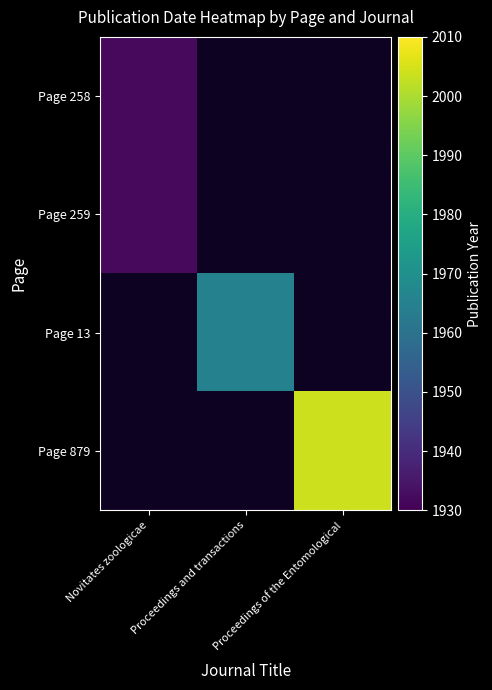

What is the minimum value for Page 258?

1932.0